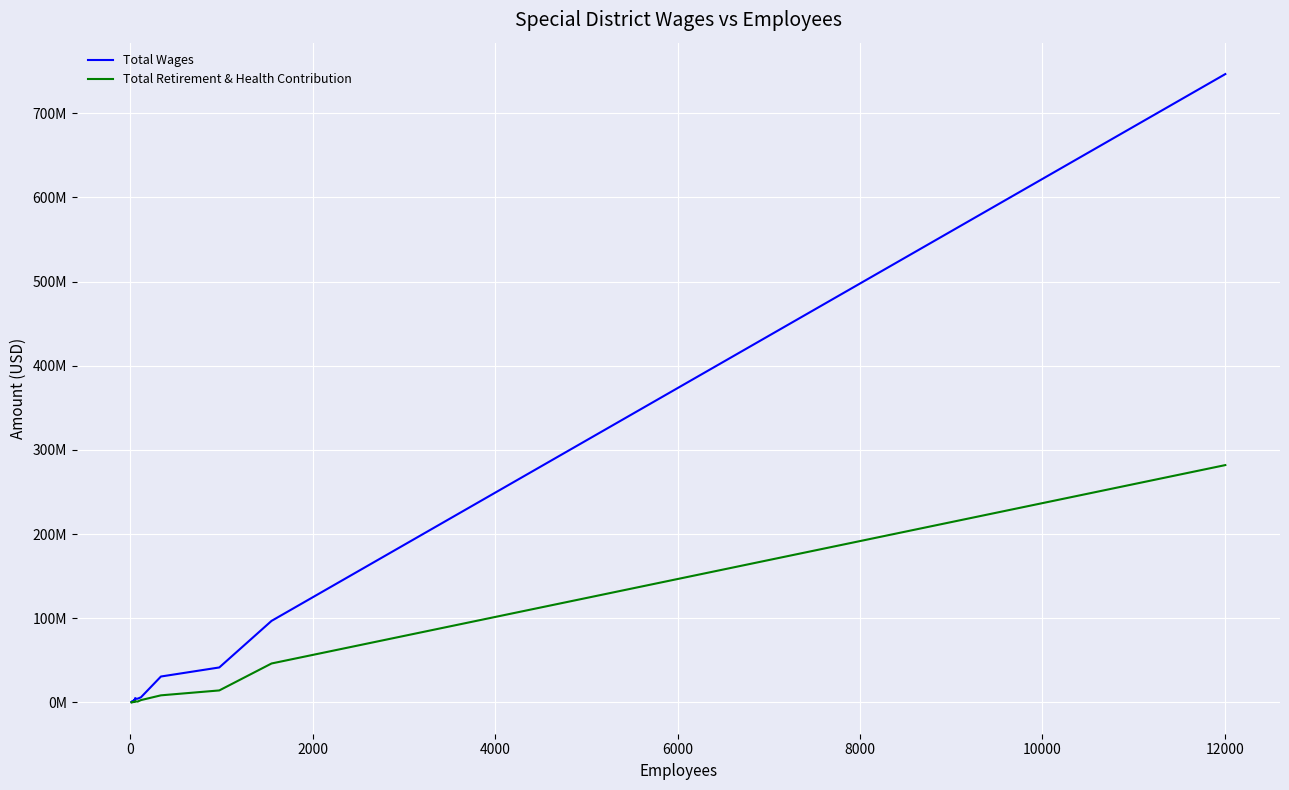

Reading right to left, list all the values displayed in this chart.

Total Wages: 746609681	96829194	41485391	30719193	6017157	4394471	4256695	5073792	1531475	2962704	1839286	1430747	441565	579581	741920	812501	1274090	573176	461701	409251
Total Retirement & Health Contribution: 281956358	46211000	14181189	8355491	2702467	921515	1075417	1490838	480382	782391	584109	351884	73003	96692	209257	339555	396506	207804	174929	64111